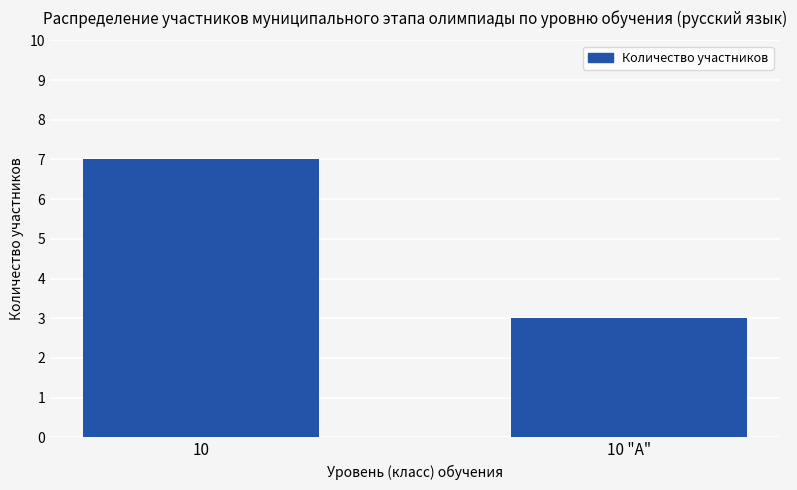

Rank the categories by value from highest to lowest.

10, 10 "А"